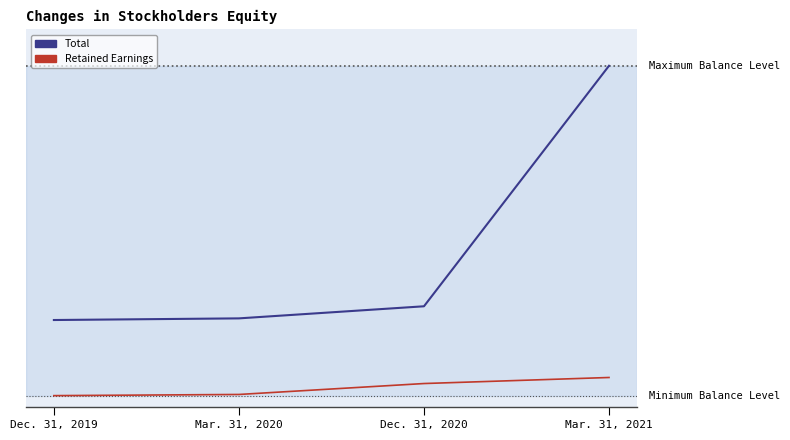

Is it true that Retained Earnings equals 583956 at Mar. 31, 2021?

True